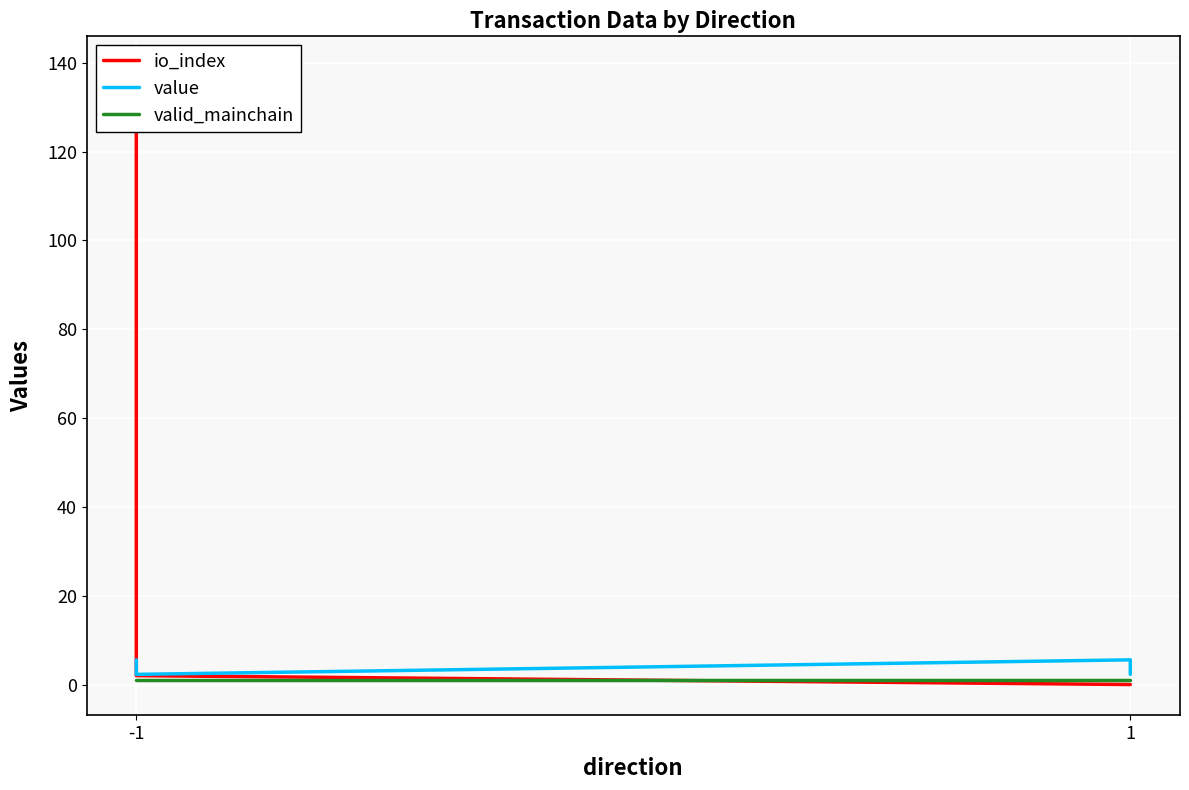

At how many categories does at least one series exceed 1?

4